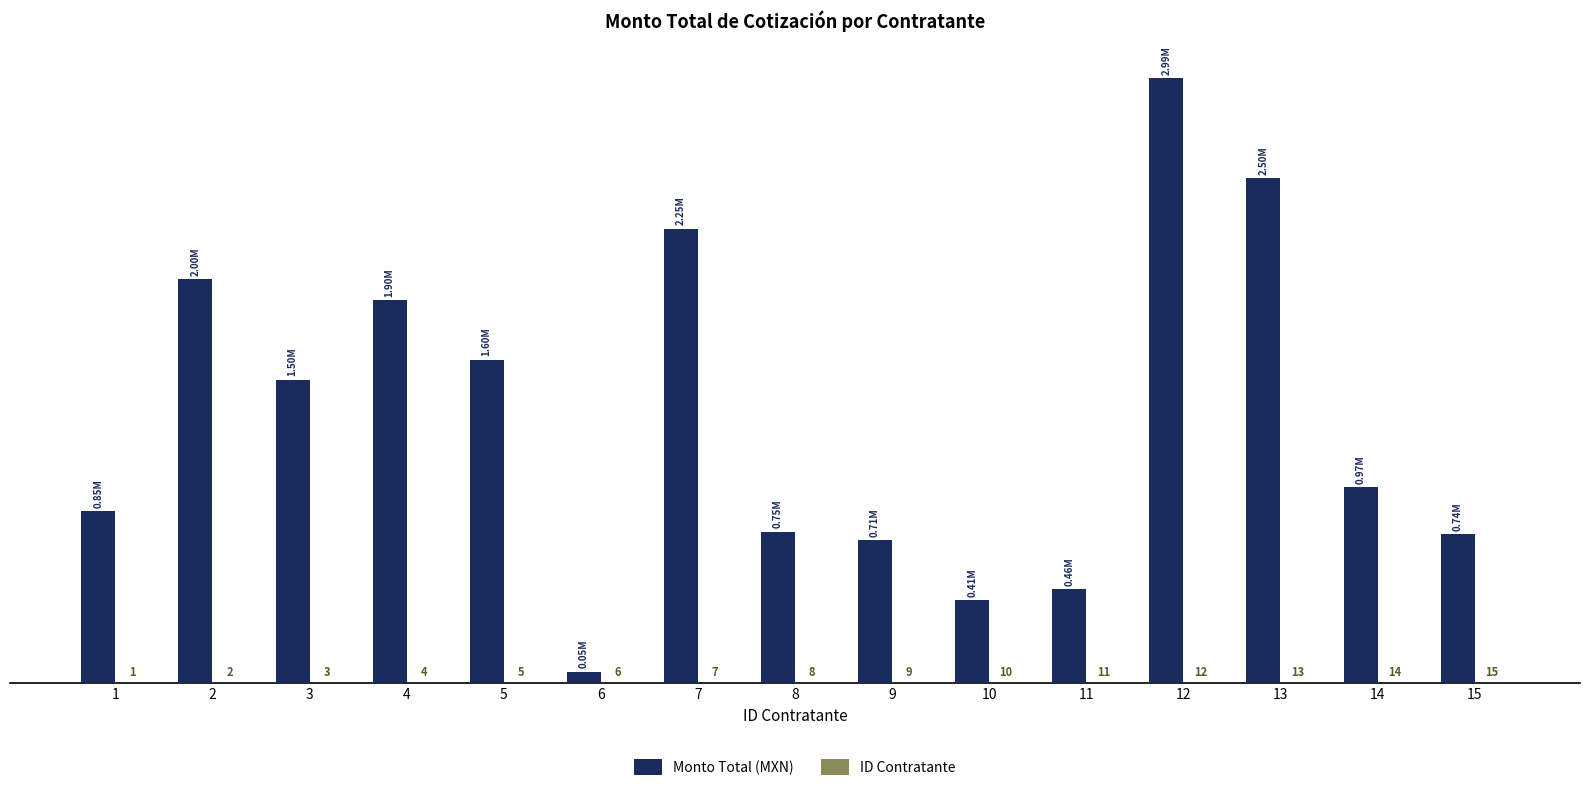

Are the bars grouped side by side (vs. stacked)?

Yes